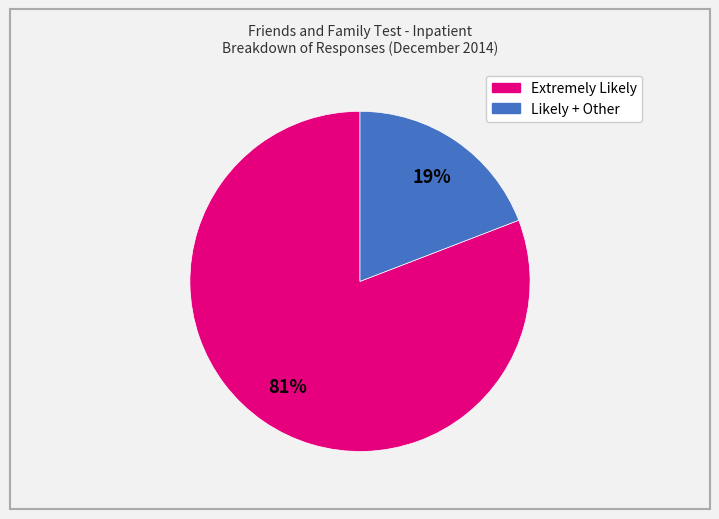

Does any single category account for the majority?

Yes